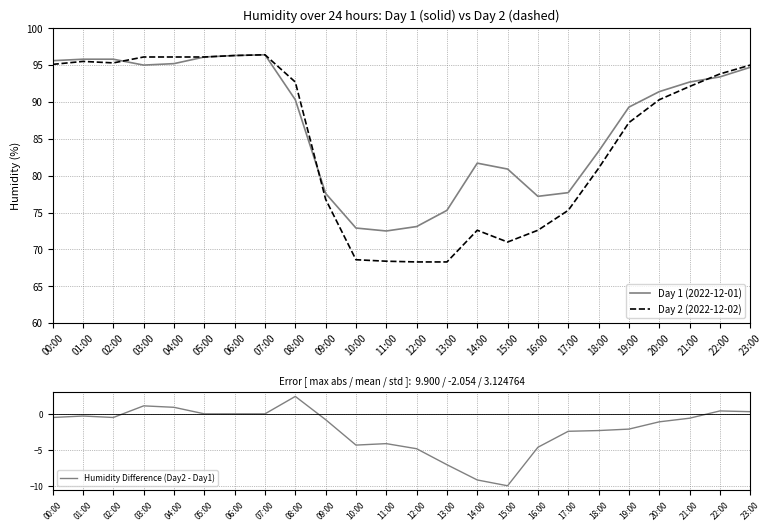

True or false: Day 2 (2022-12-02) has more than 2 points higher than both neighbors.

True